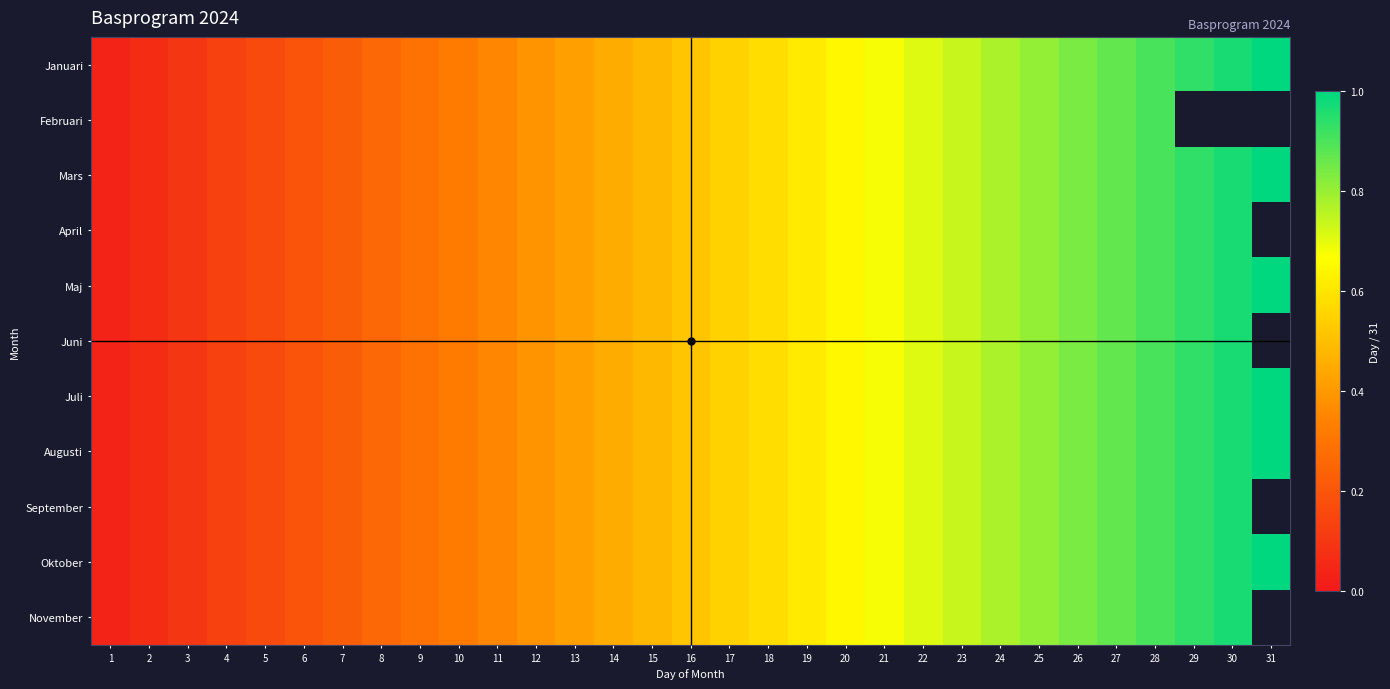

At which label does Juni reach its minimum?

1